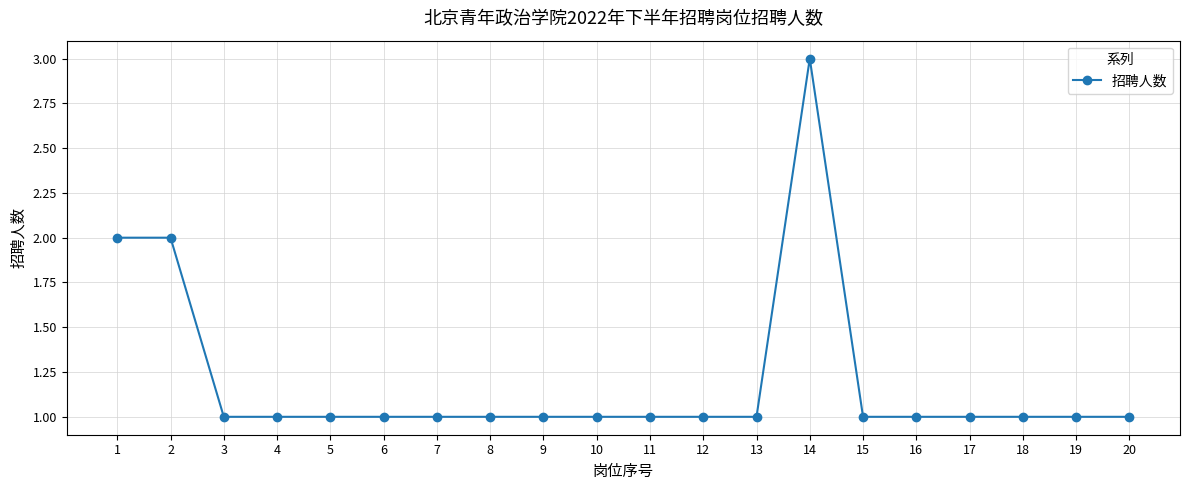

True or false: there are more than 0 points higher than both neighbors.

True